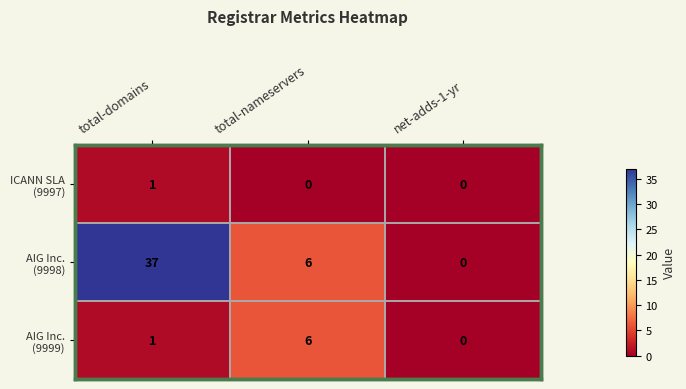

What is the total value across all series at total-domains?

39